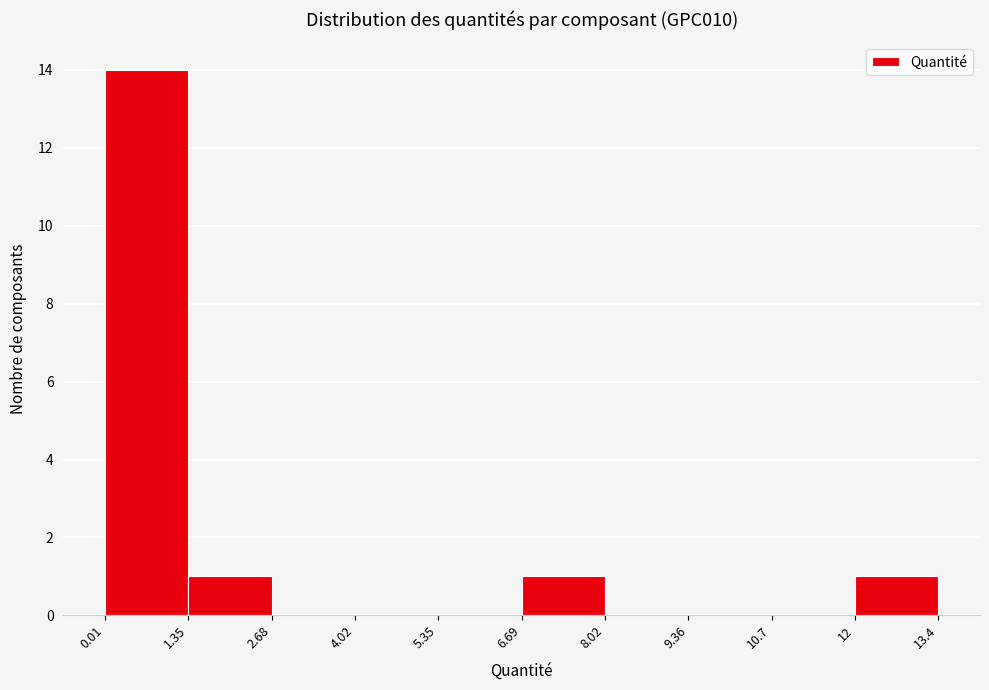

Which range on the x-axis has the tallest bar?

0.01 to 1.35